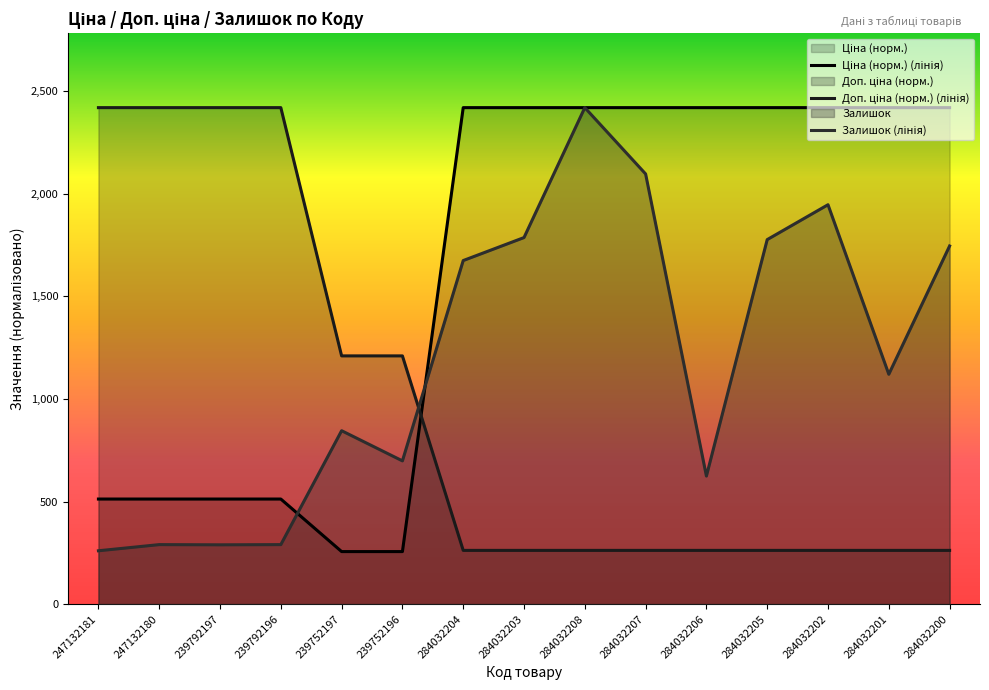

True or false: Залишок and Доп. ціна cross at least once.

True